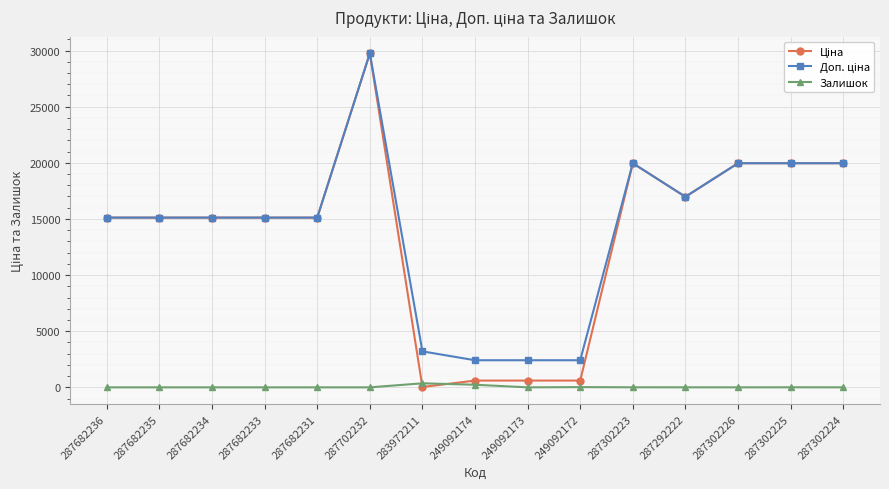

The Залишок series shows 1.0 at 287302226. True or false?

True